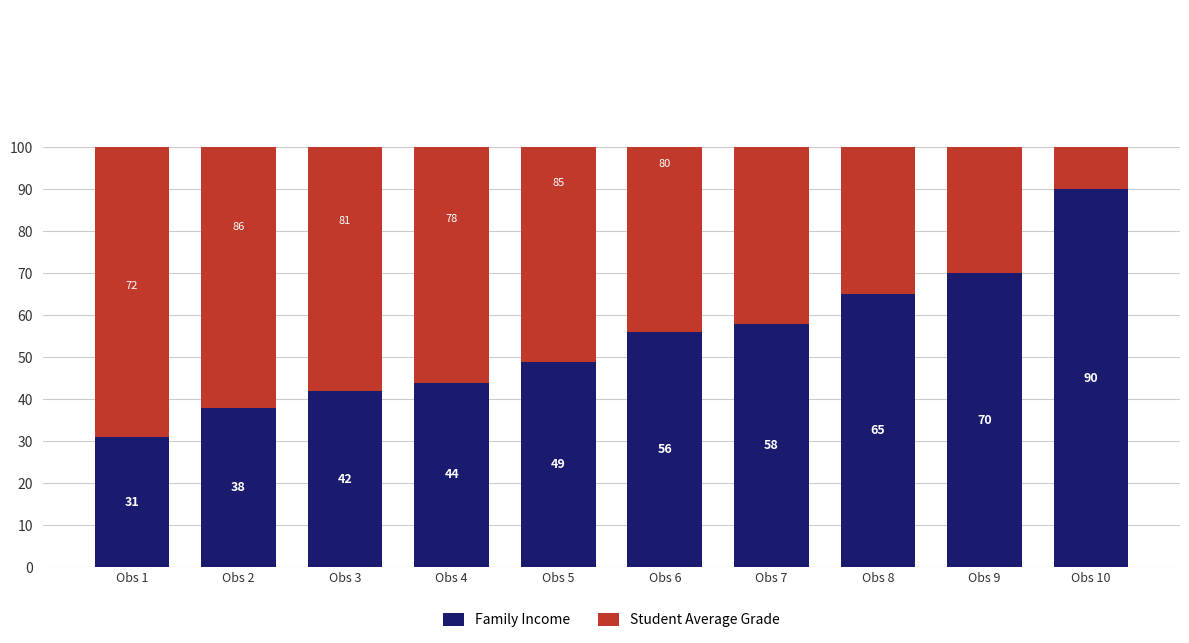

Reading left to right, transcribe all the data shown in this chart.

Family Income: Obs 1=31	Obs 2=38	Obs 3=42	Obs 4=44	Obs 5=49	Obs 6=56	Obs 7=58	Obs 8=65	Obs 9=70	Obs 10=90
Student Average Grade: Obs 1=72	Obs 2=86	Obs 3=81	Obs 4=78	Obs 5=85	Obs 6=80	Obs 7=91	Obs 8=89	Obs 9=94	Obs 10=83